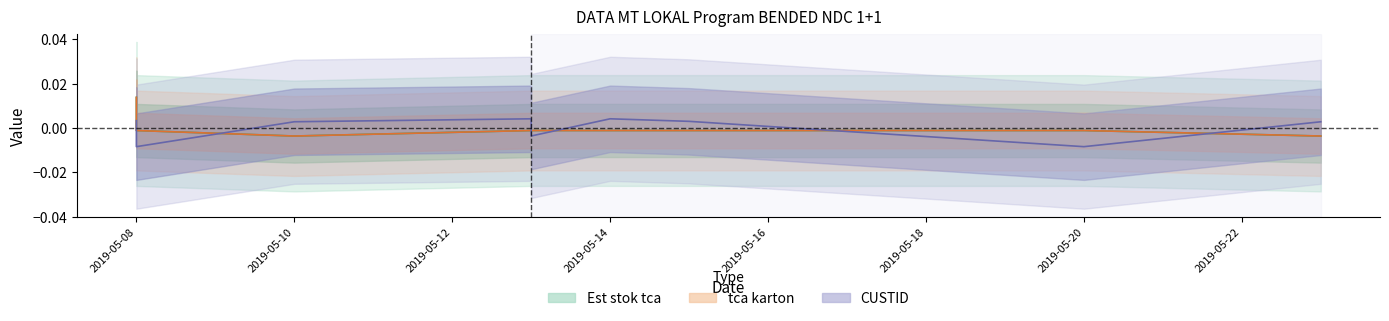

Is it true that Est stok tca equals -0.0 at 2019-05-13?

True